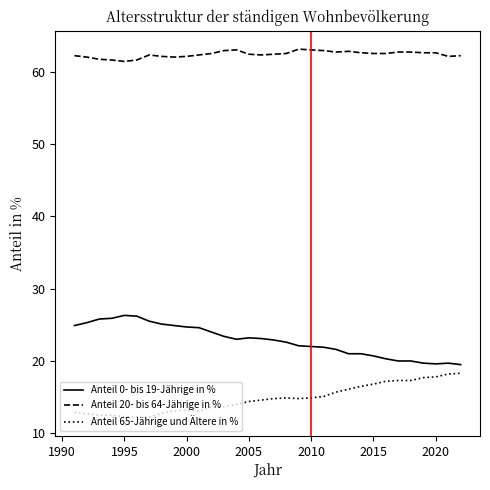

What is the minimum value for Anteil 20- bis 64-Jährige in %?

61.4